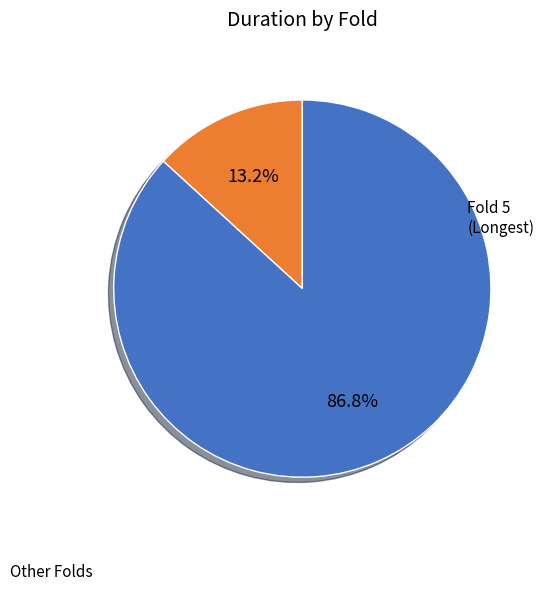

Is there a majority slice in this chart?

Yes